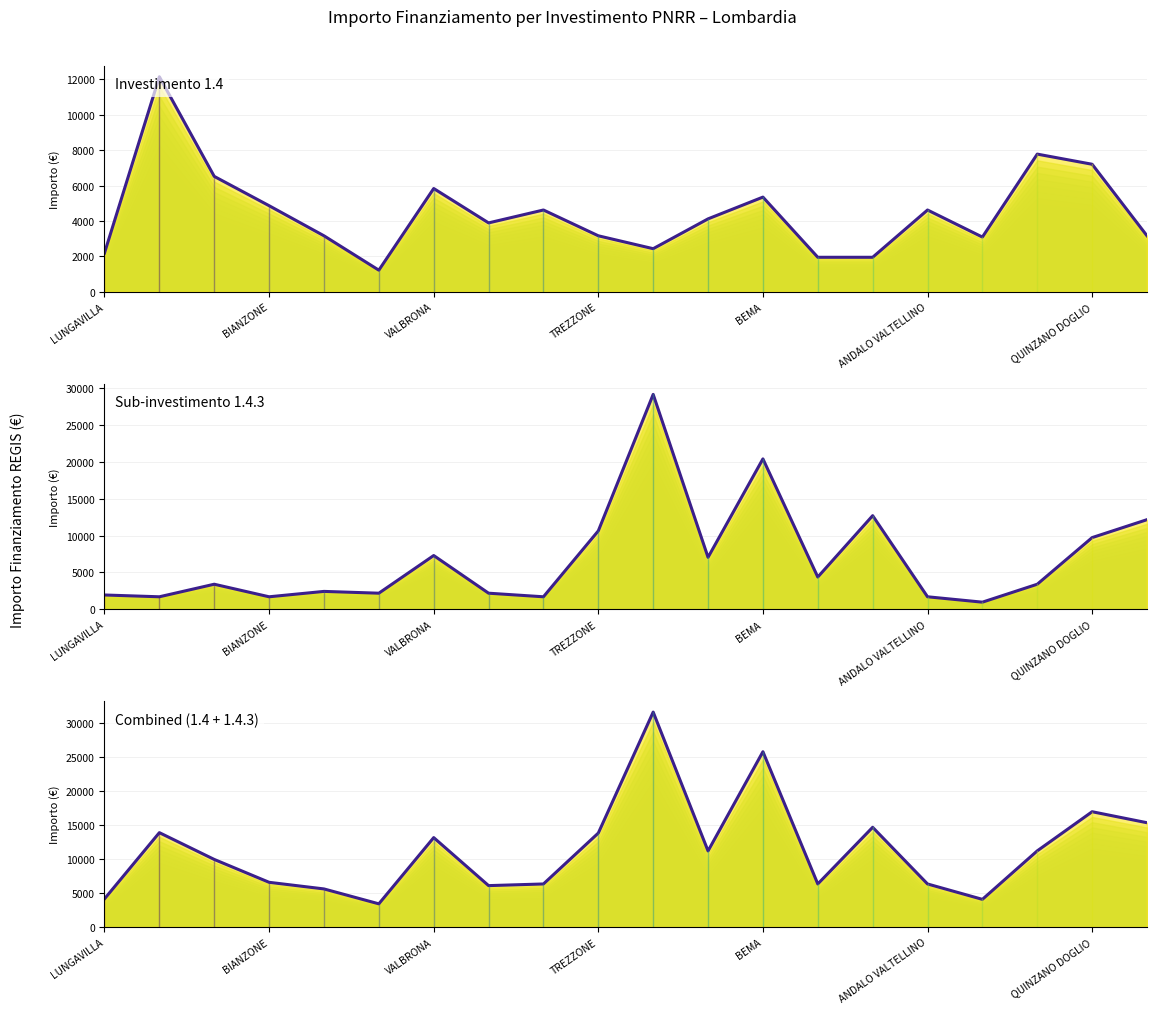

What is the sum of all Combined (1.4 + 1.4.3) values?

225943